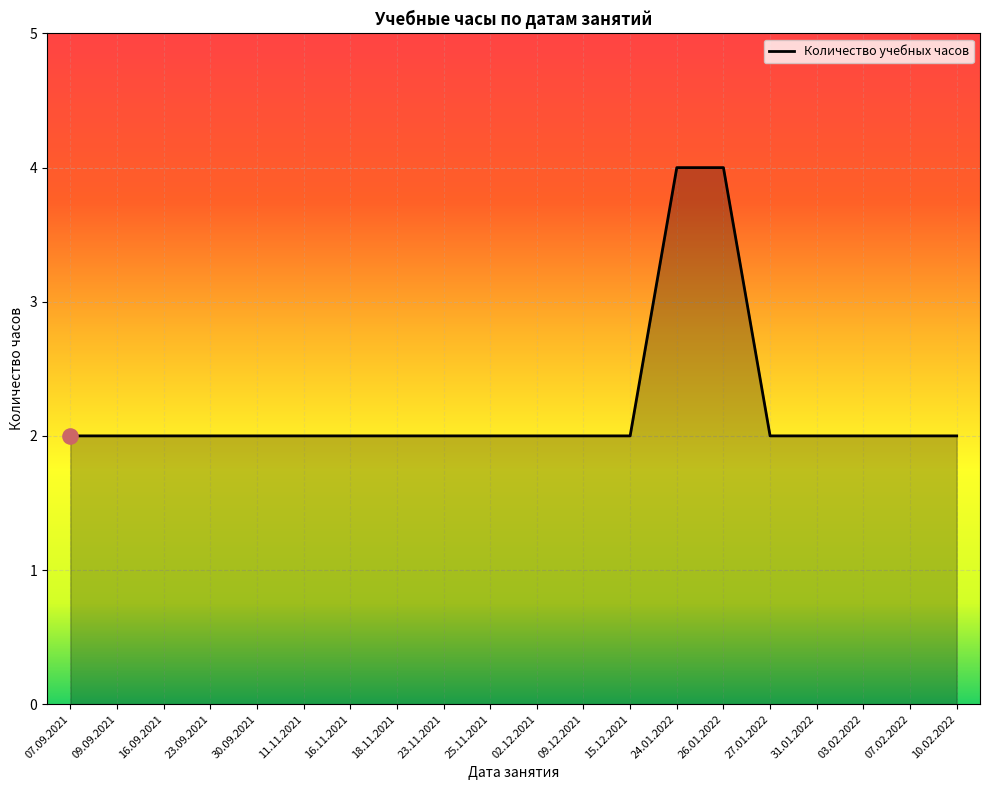

What is the change in value from 15.12.2021 to 24.01.2022?

+2